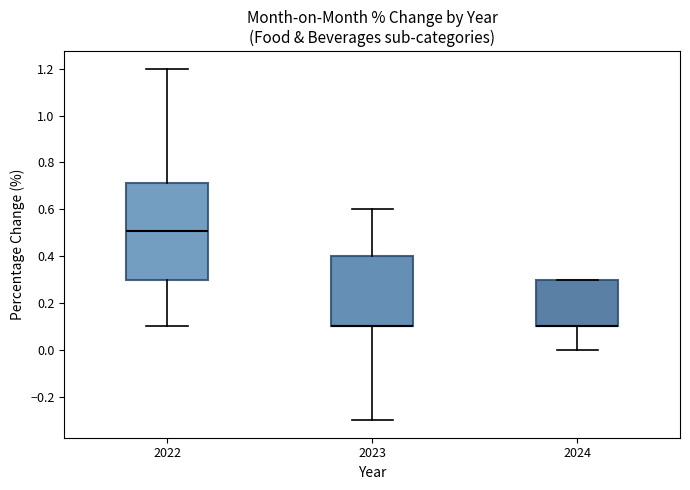

Reading left to right, read every box against the y-axis: the position of its median line, the range the box covers, and the ends of its whiskers. The values are not printed on the chart, so give them approximately, as read against the axis.

2022: median 0.50, box 0.30 to 0.72, whiskers 0.10 to 1.20
2023: median 0.10 (drawn on the box's lower edge), box 0.10 to 0.40, whiskers -0.30 to 0.60
2024: median 0.10 (drawn on the box's lower edge), box 0.10 to 0.30, whiskers 0.00 to 0.30